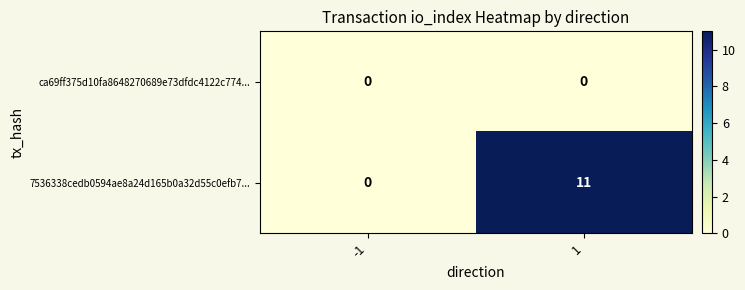

What is the sum of the 7536338cedb0594ae8a24d165b0a32d55c0efb7... values at -1 and 1?

11